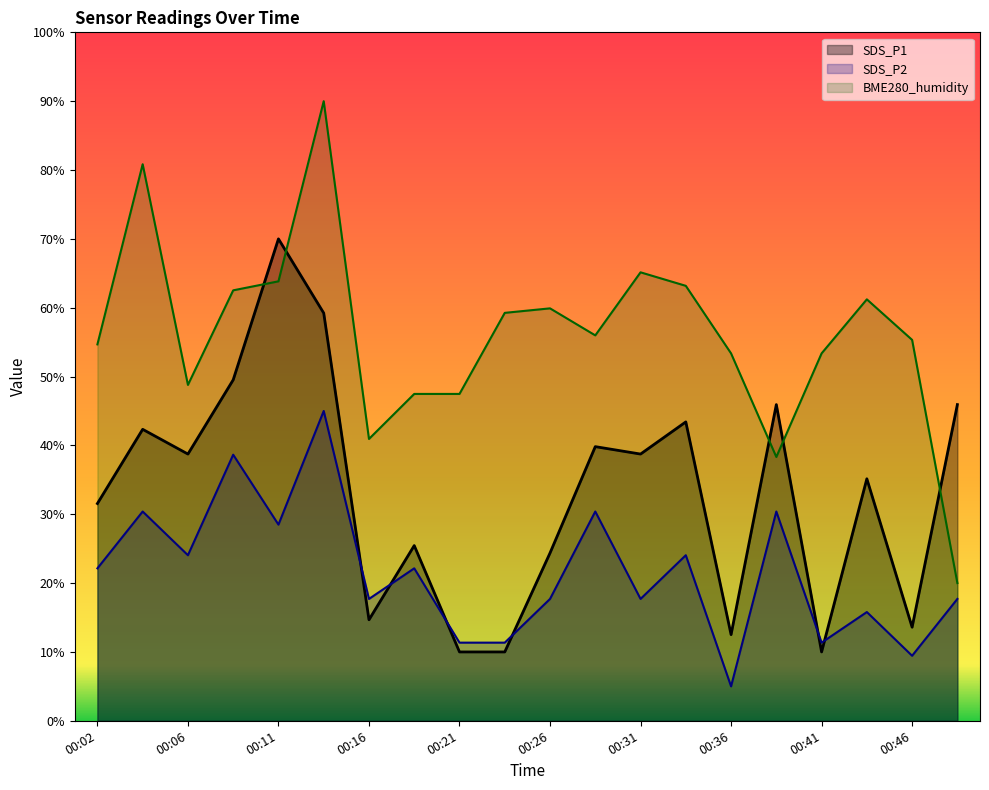

True or false: SDS_P2 and BME280_humidity intersect in this chart.

False